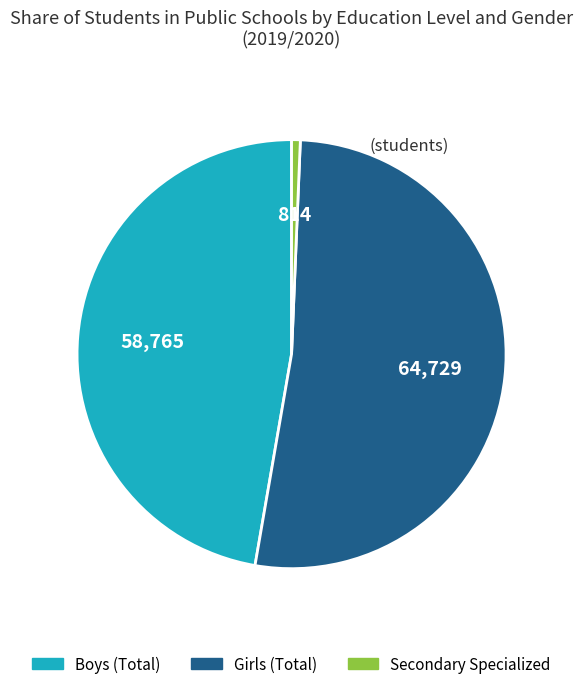

Does any single category account for the majority?

Yes